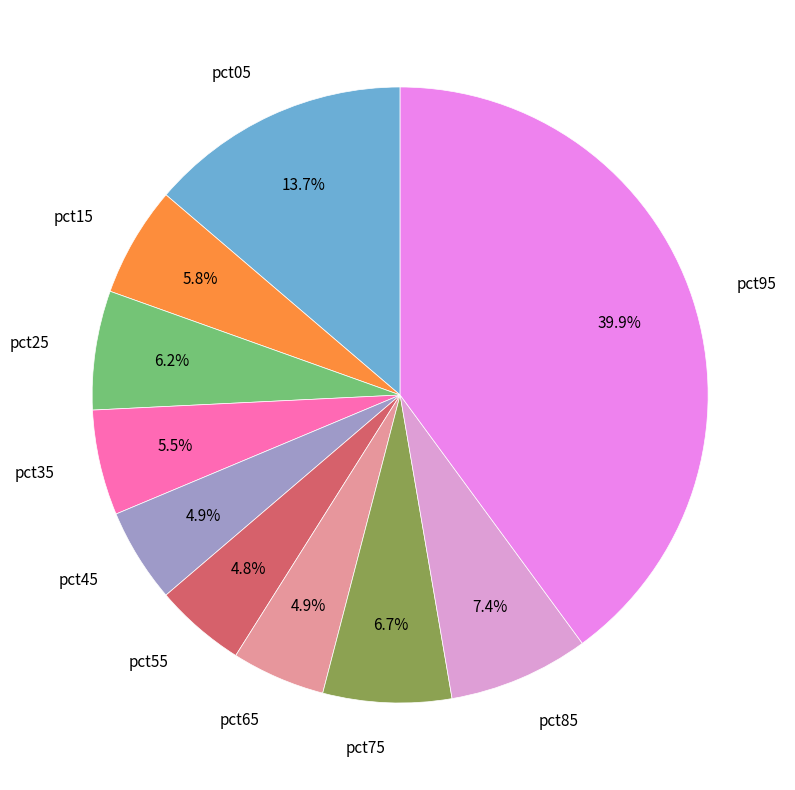

To the nearest percent, what portion does pct95 represent?

40%